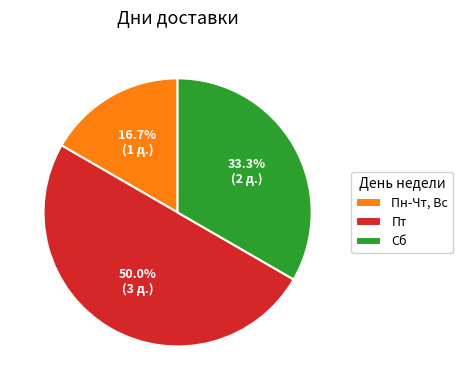

How many segments does this pie chart have?

3